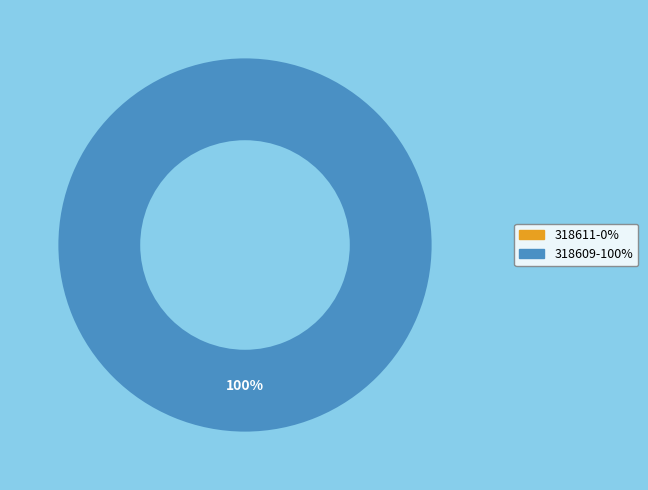

Which slice is the largest?

318609